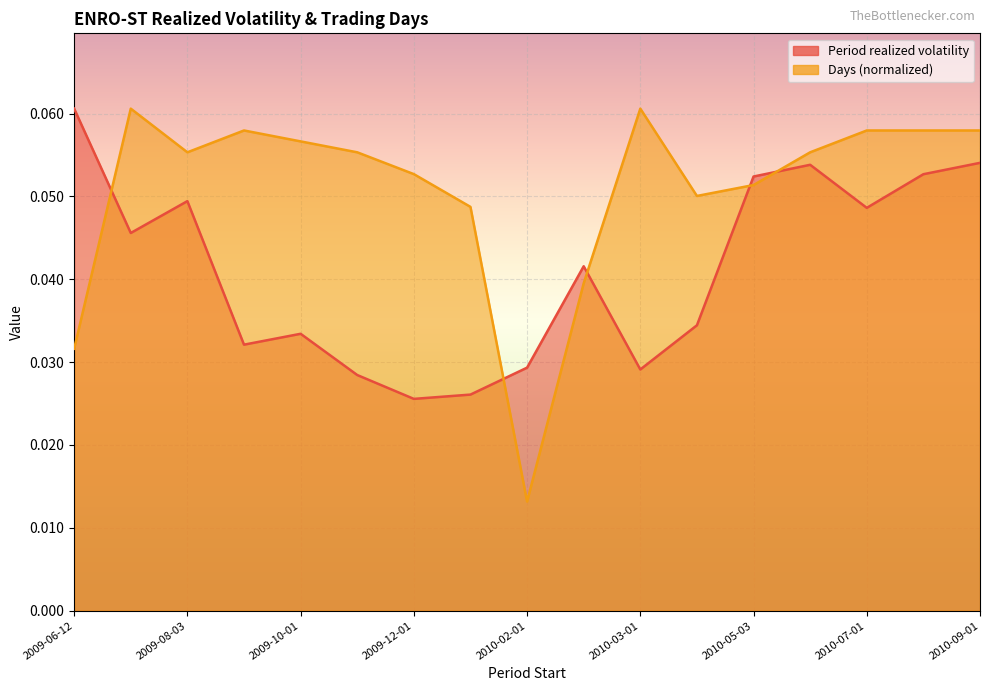

The value of Days (normalized) at 2010-05-03 is 0.1. True or false?

False